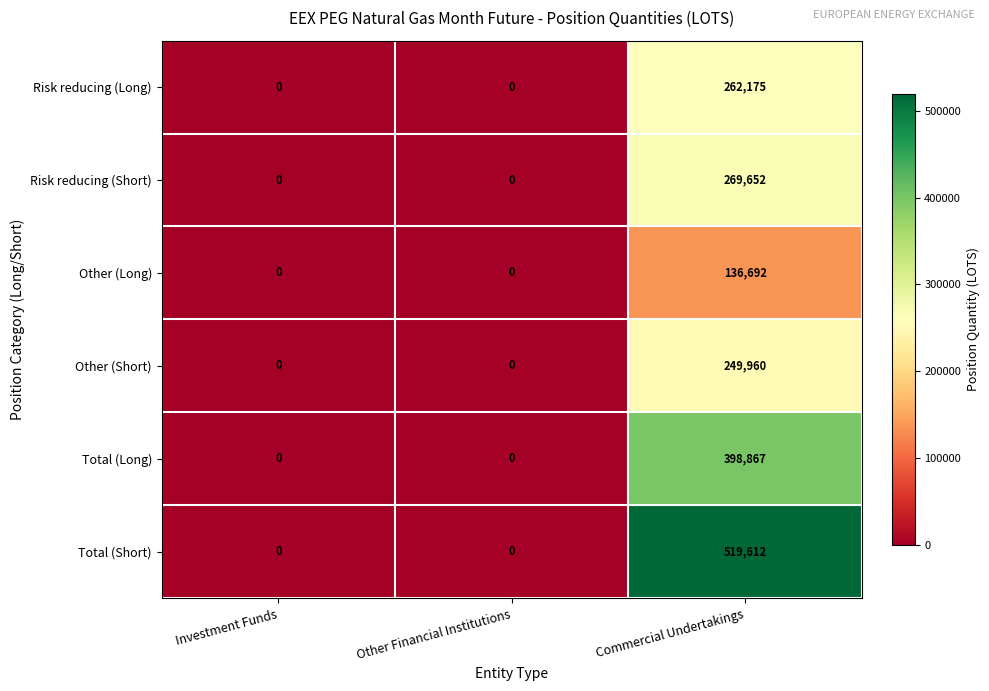

List the series in order of their peak value, highest first.

Total (Short), Total (Long), Risk reducing (Short), Risk reducing (Long), Other (Short), Other (Long)